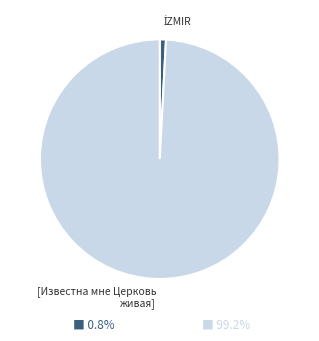

How many segments does this pie chart have?

2